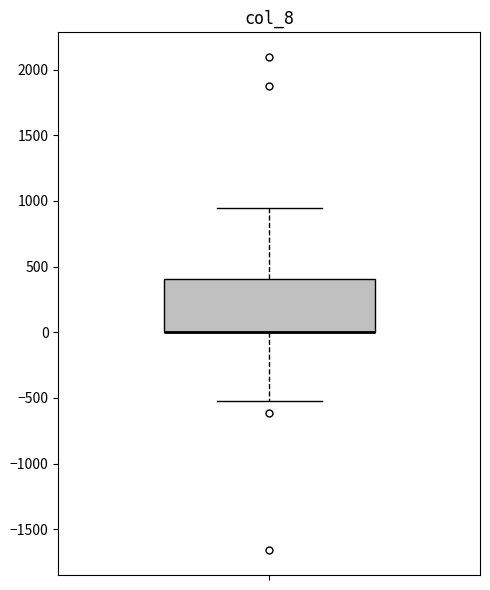

Transcribe this box plot: give where the median line is, the range the box spans, and where the two whiskers end, as read against the y-axis. The values are not printed on the chart, so give them approximately, as read against the axis.

median 0 (drawn on the box's lower edge), box 0 to 400, whiskers -500 to 950